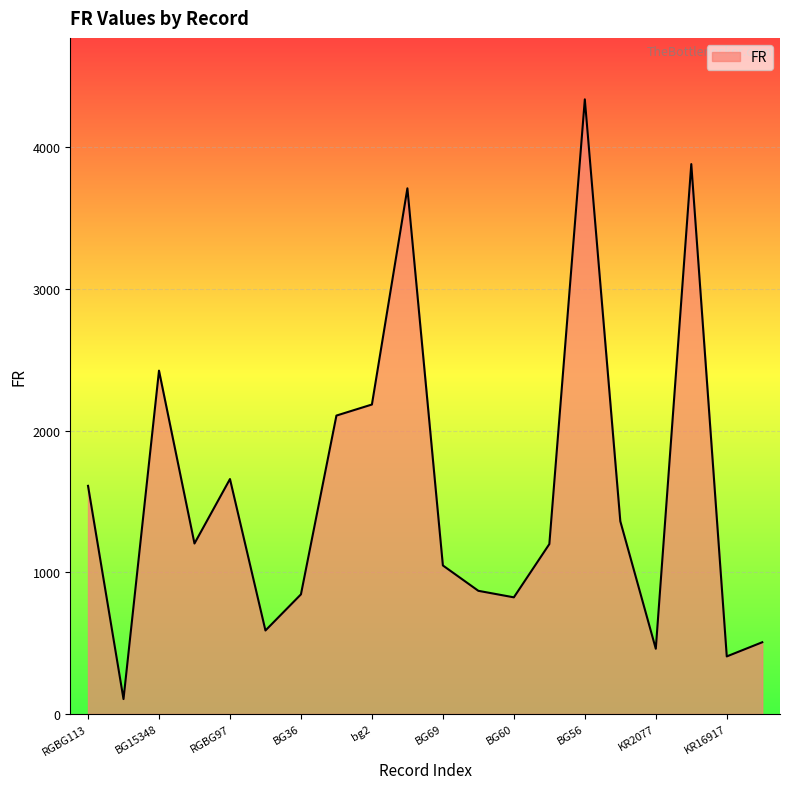

What is the greatest value displayed?

4338